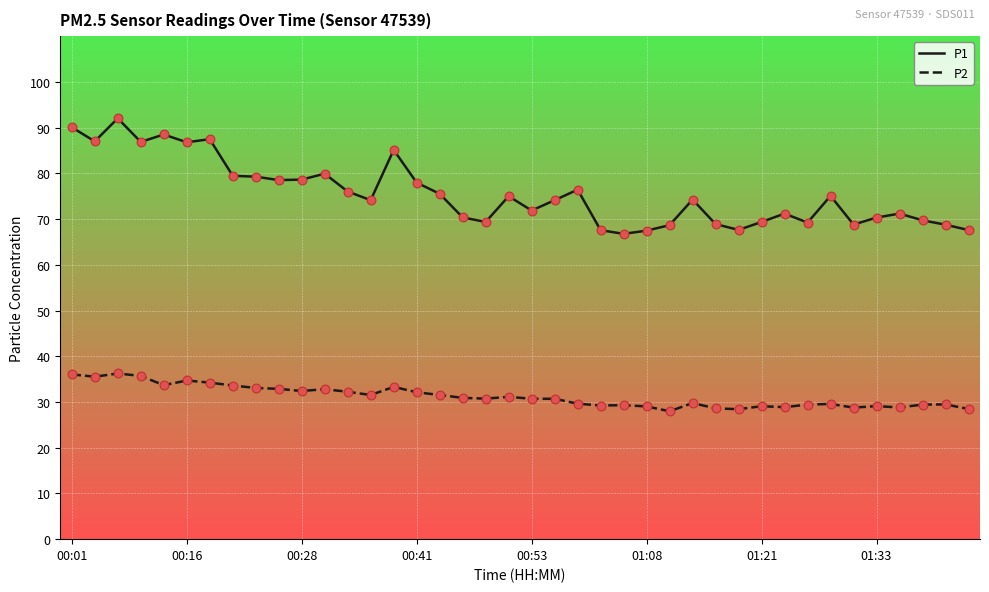

Which series has the largest total across all categories?

P1